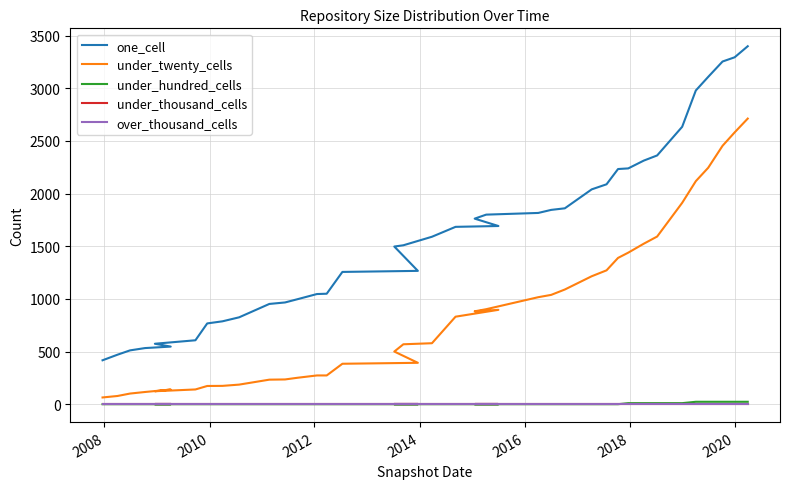

What is the maximum value shown in the chart?

3399